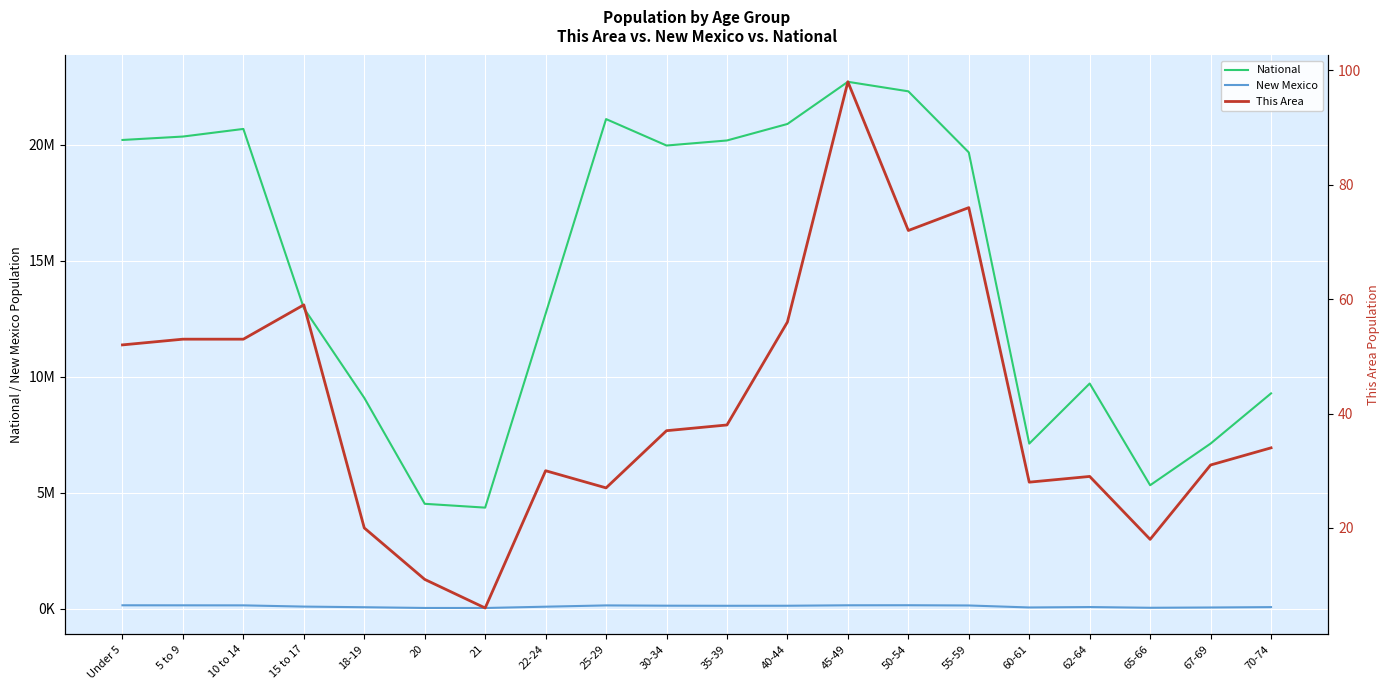

True or false: New Mexico and National intersect in this chart.

False